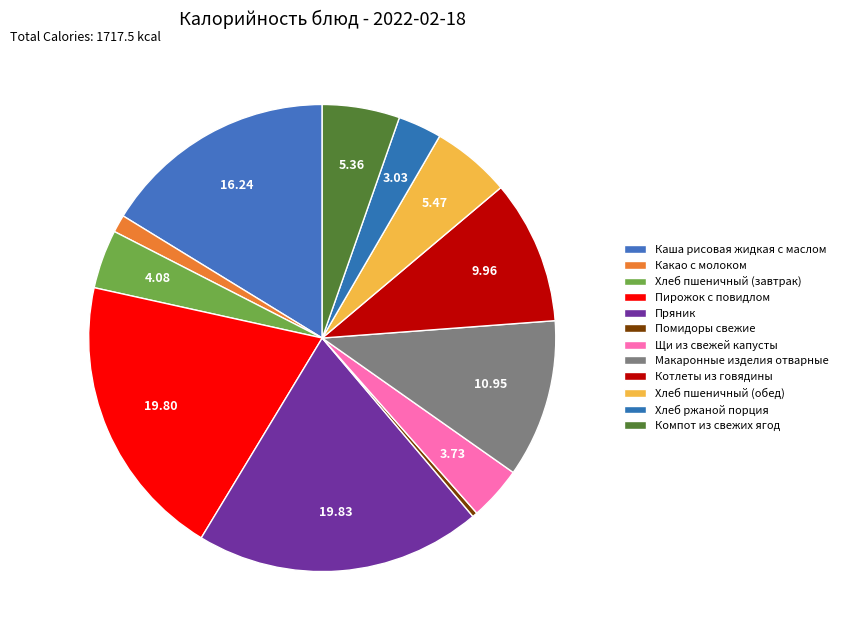

Count the number of slices in the pie.

12